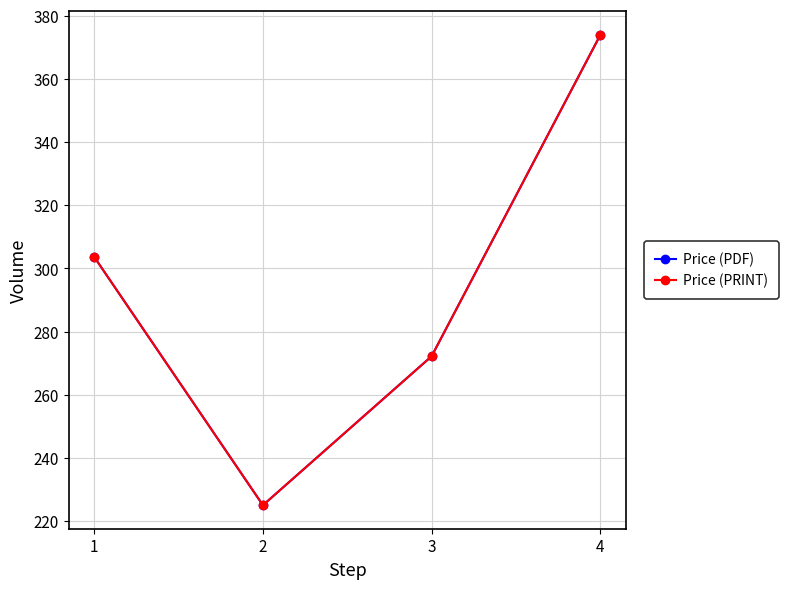

Does the chart have visible grid lines?

Yes